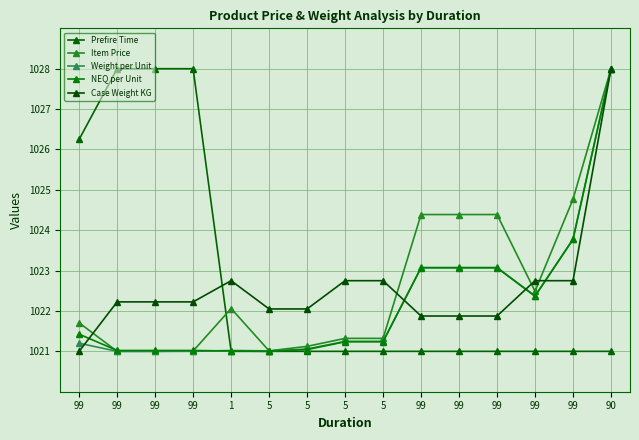

Rank the series by their maximum value, from highest to lowest.

Prefire Time, Item Price, Weight per Unit, NEQ per Unit, Case Weight KG